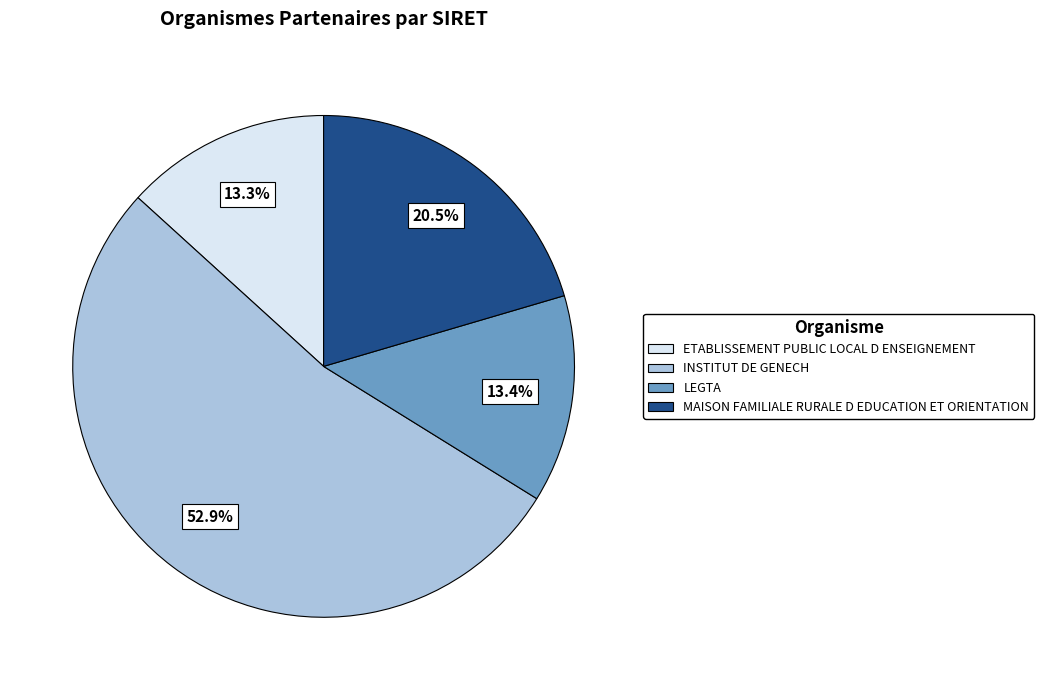

To the nearest percent, what portion does LEGTA represent?

13%